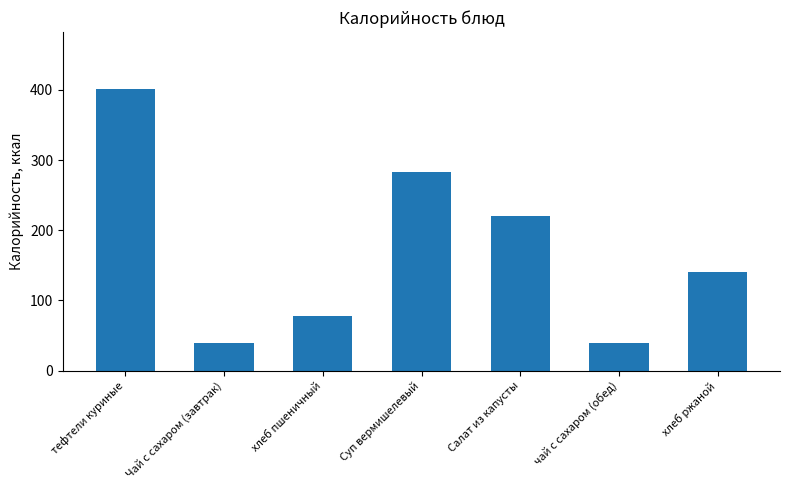

What is the smallest value displayed?

40.0